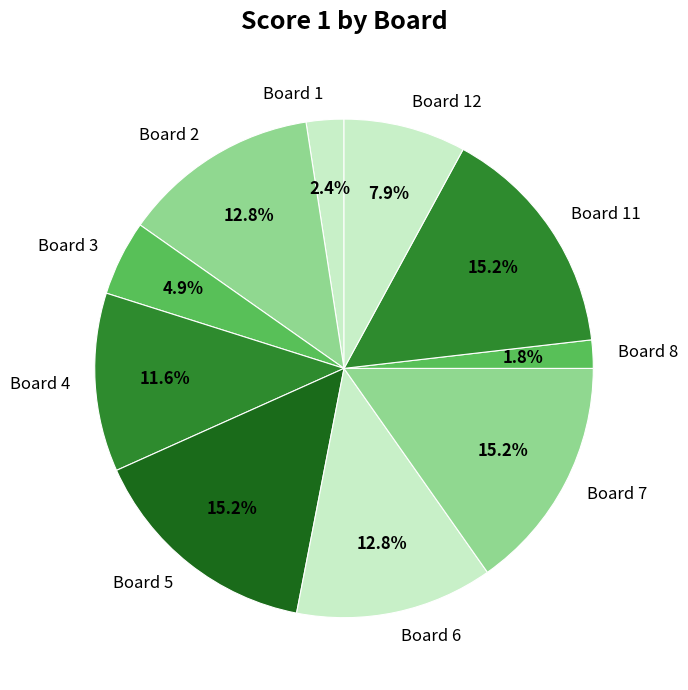

Approximately how many times larger is the value at Board 6 compared to Board 2?

1.0